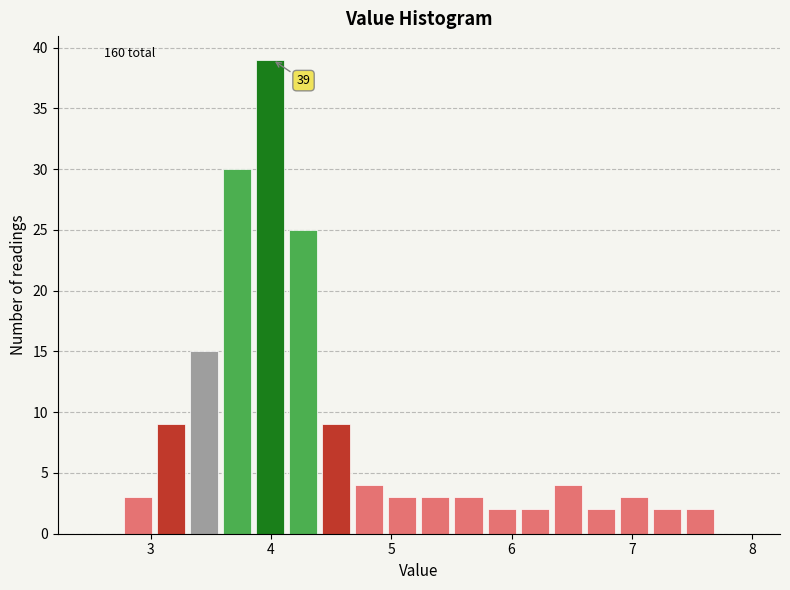

Read against the x-axis, roughly where is the centre of the tallest bar?

4.0